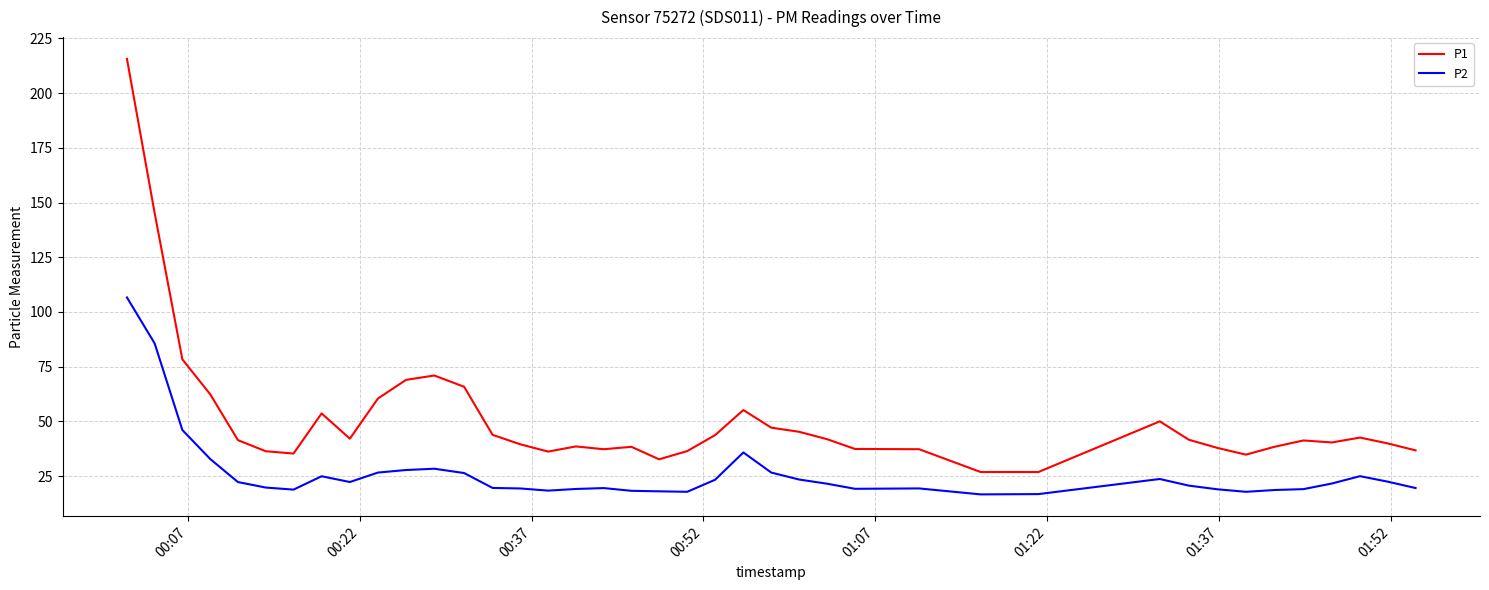

What is the maximum value shown in the chart?

215.6